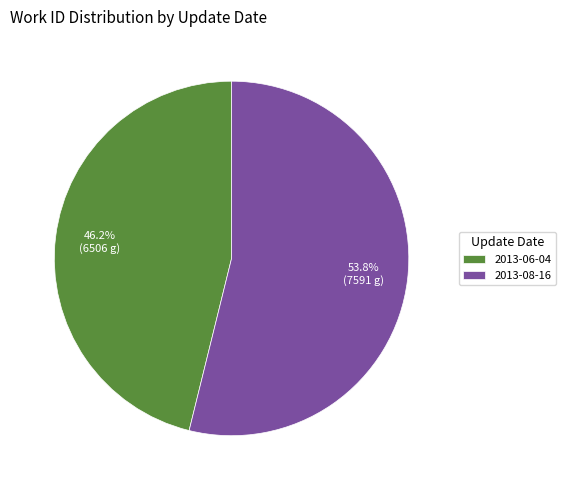

Does 2013-06-04 account for over 50% of the chart?

No